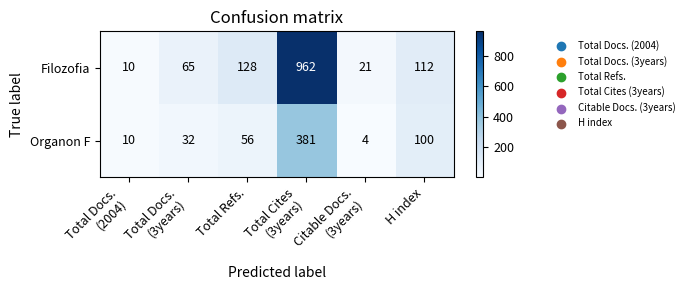

Rank the series at Total Refs. from lowest to highest value.

Organon F, Filozofia